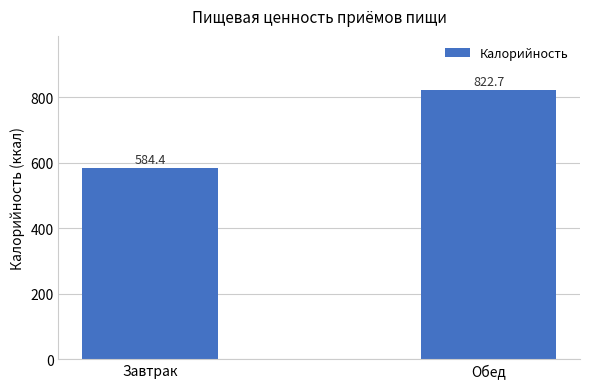

The chart shows a value of 297.0 at Обед. True or false?

False